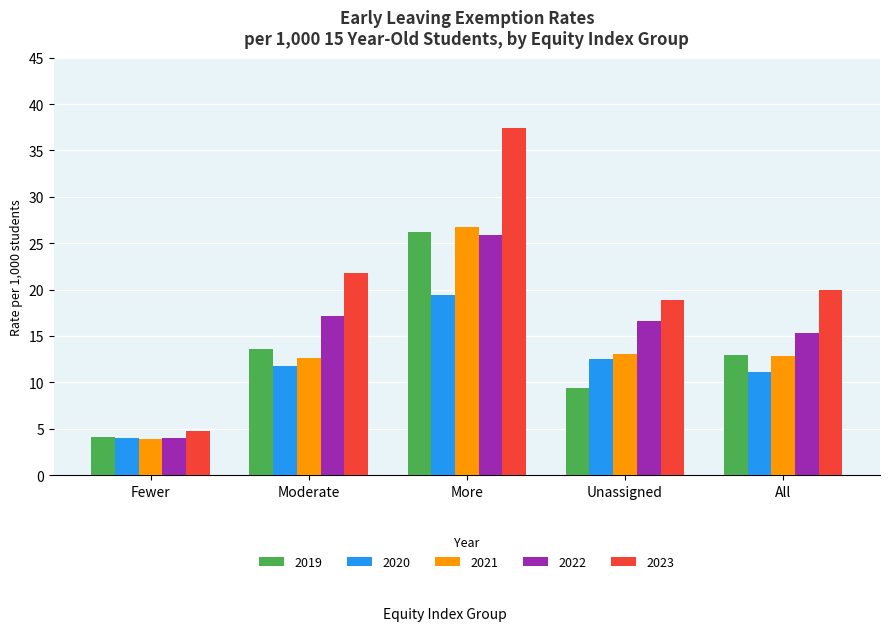

What is the minimum value for 2019?

4.1